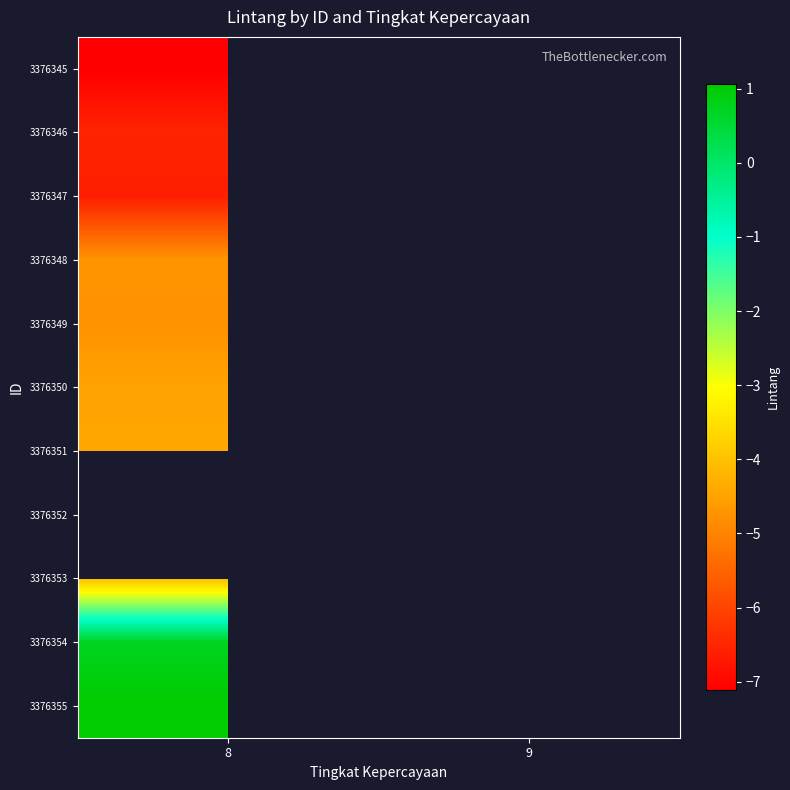

What is the spread (max minus min) of values at 8?

8.2